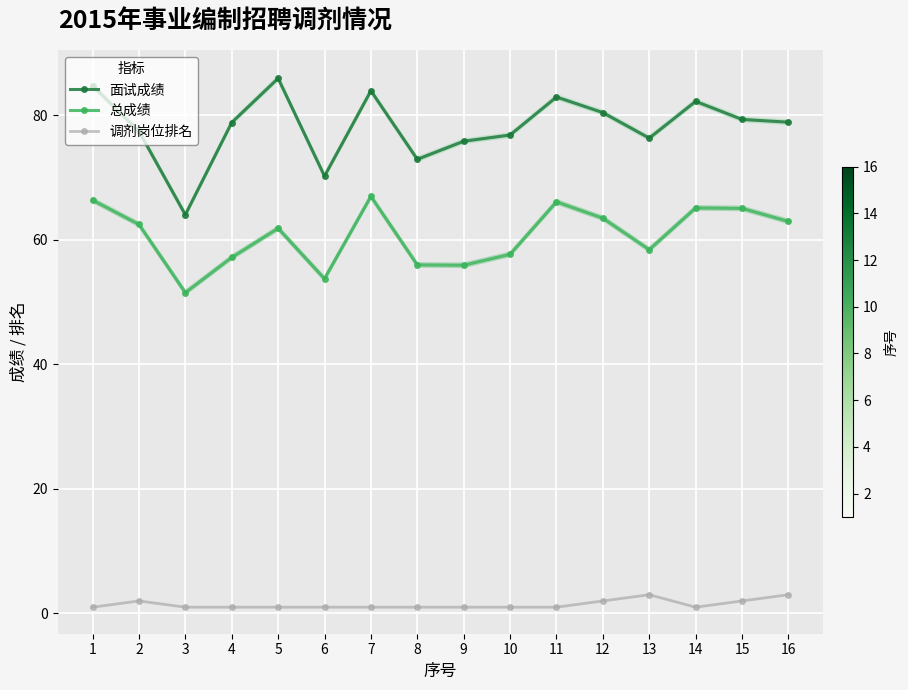

Reading left to right, extract all data points from this chart.

面试成绩: 84.7	77.4	64.0	78.8	85.9	70.2	83.9	72.9	75.8	76.8	82.9	80.4	76.3	82.2	79.3	78.9
总成绩: 66.3	62.5	51.5	57.1	61.8	53.7	67.0	56.0	55.9	57.6	66.1	63.5	58.4	65.1	65.0	62.9
调剂岗位排名: 1.0	2.0	1.0	1.0	1.0	1.0	1.0	1.0	1.0	1.0	1.0	2.0	3.0	1.0	2.0	3.0